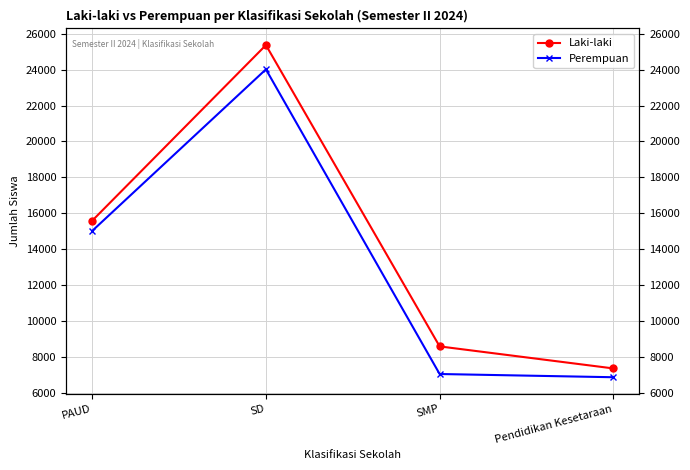

At which category is the sum across all series the highest?

SD